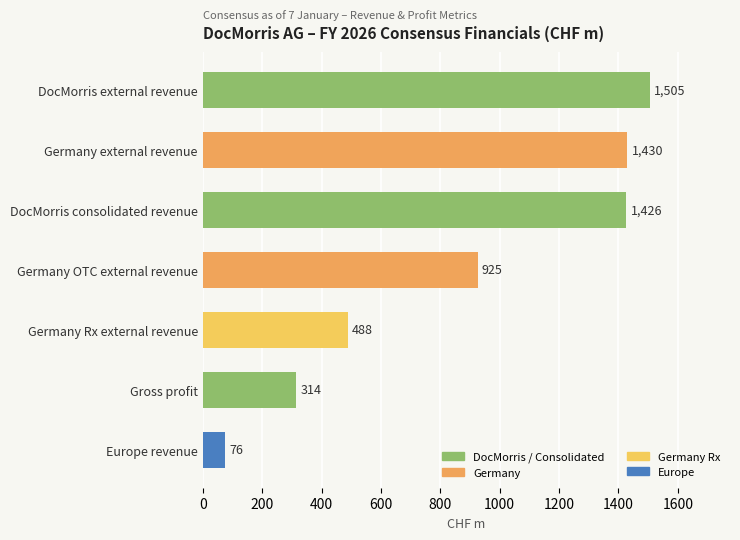

Count the number of values greater than 925.

4